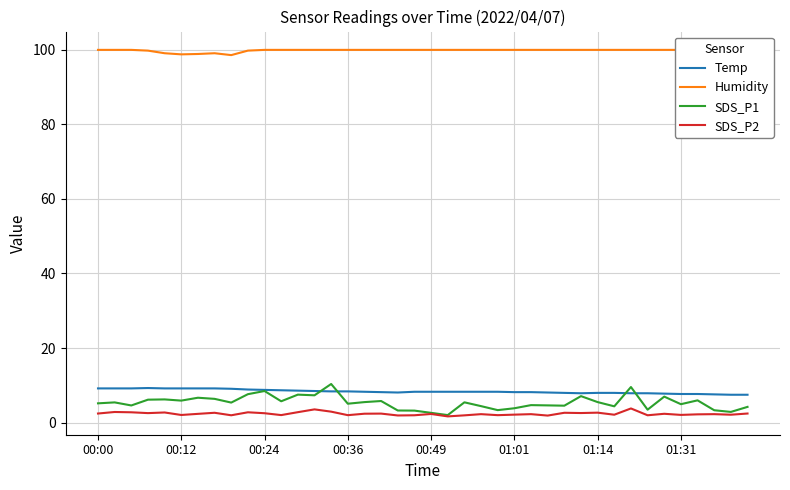

What is the minimum value for Temp?

7.5